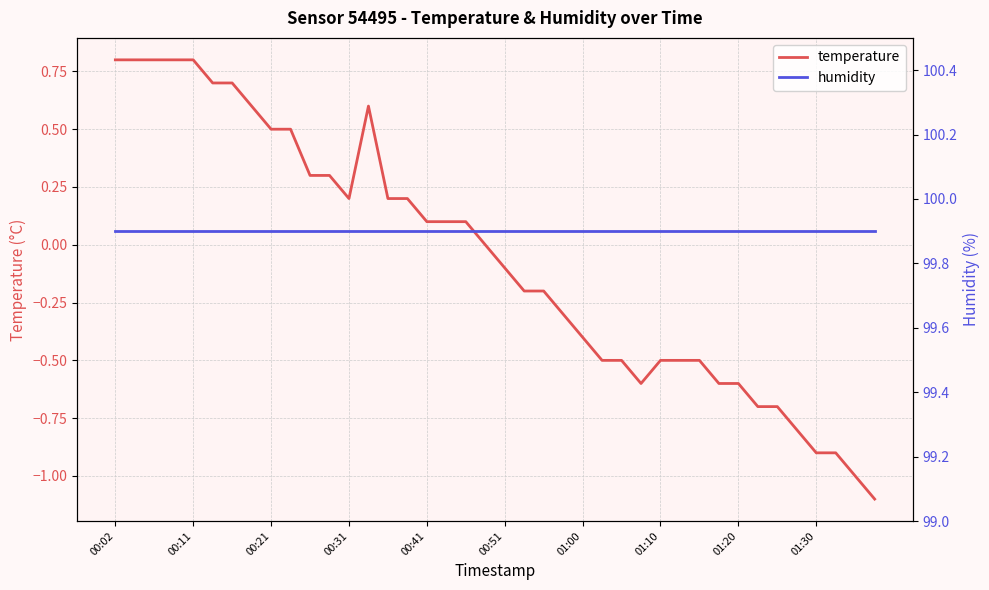

True or false: temperature has a value of -0.5 at 30.

True